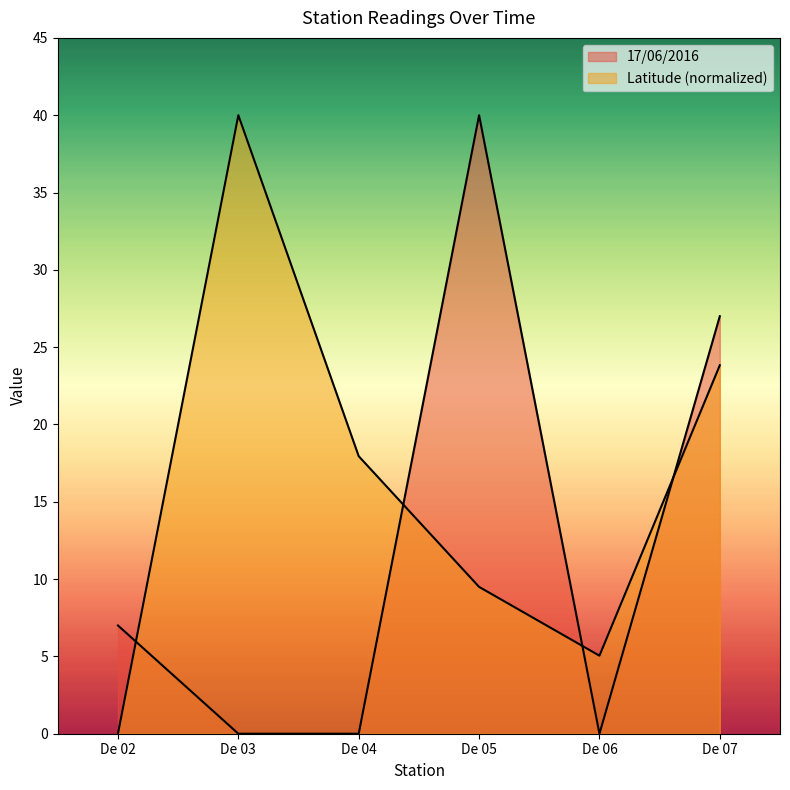

True or false: 17/06/2016 has more than 0 points higher than both neighbors.

True